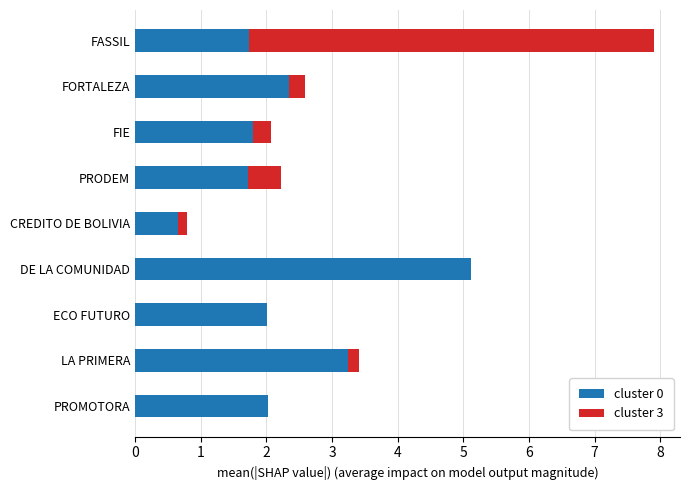

What is the highest value of the cluster 0 series?

5.1